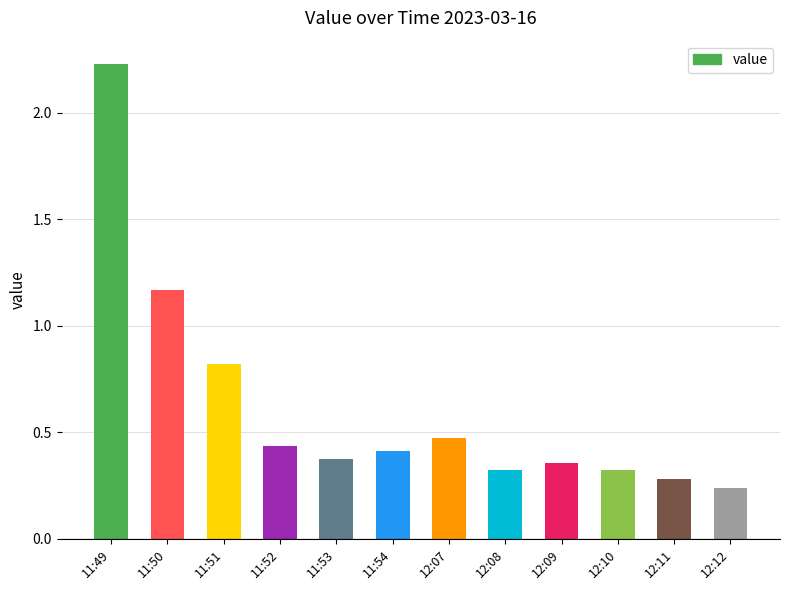

The chart shows a value of 0.4 at 12:09. True or false?

True